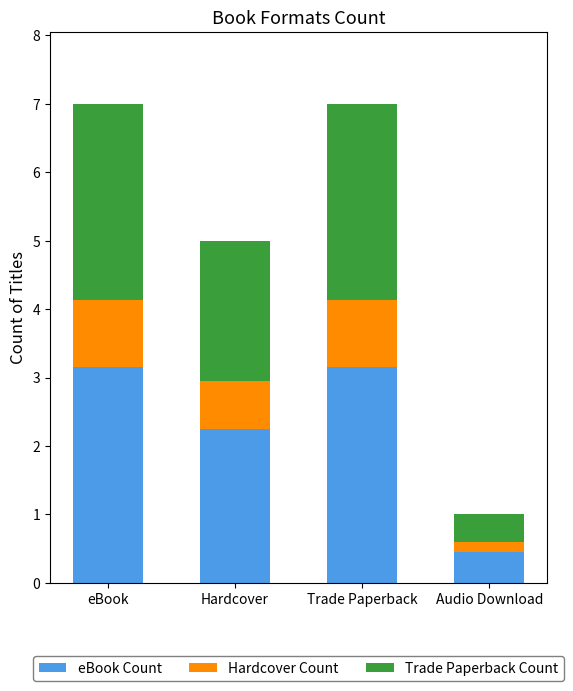

What is the minimum value for eBook Count?

0.5